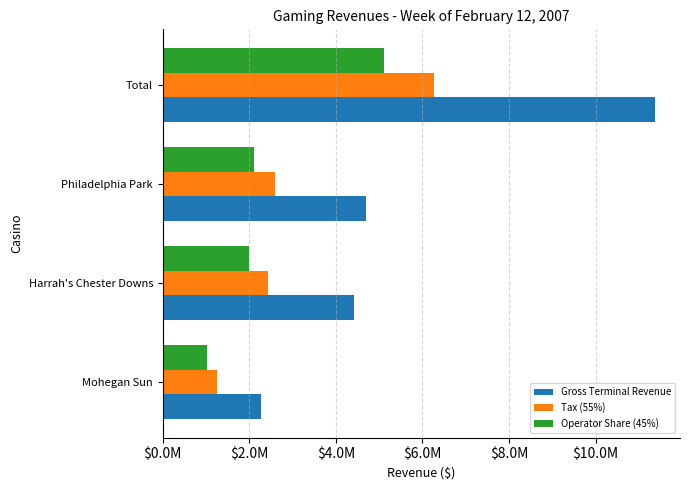

What are all the series names shown in the legend?

Gross Terminal Revenue, Tax (55%), Operator Share (45%)